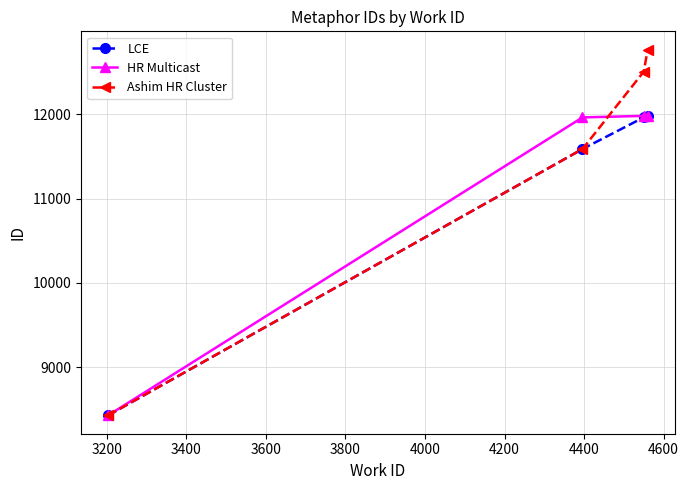

What is the value of the HR Multicast point at the 3rd from the left?

11981